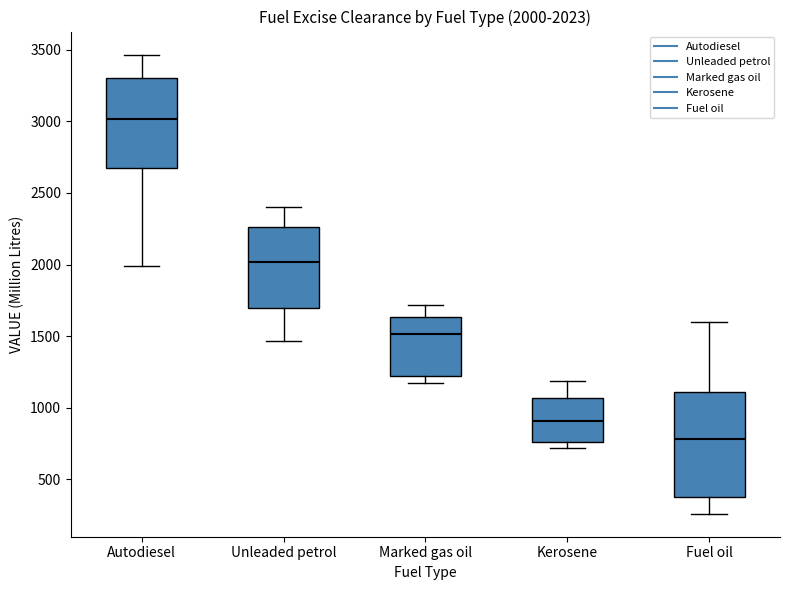

Comparing the boxes themselves (not the whiskers), which one is the tallest?

Fuel oil